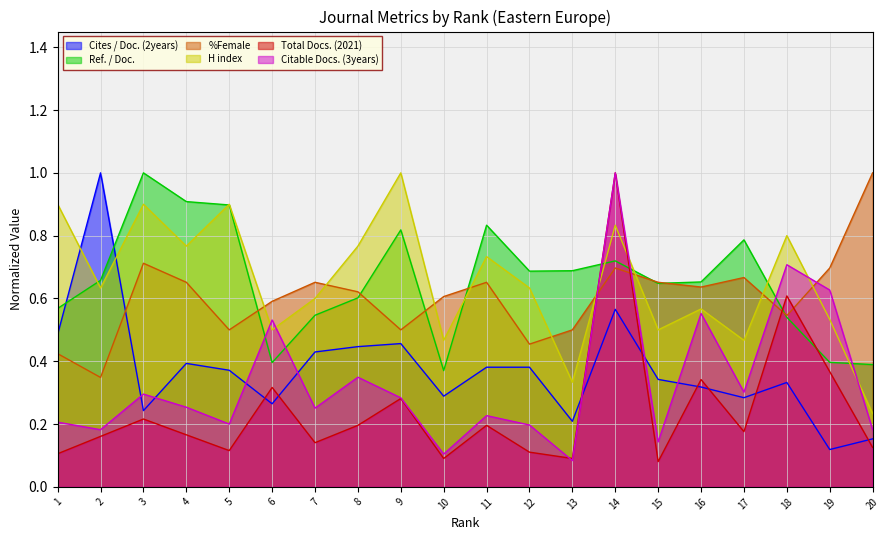

True or false: Total Docs. (2021) and %Female intersect in this chart.

True